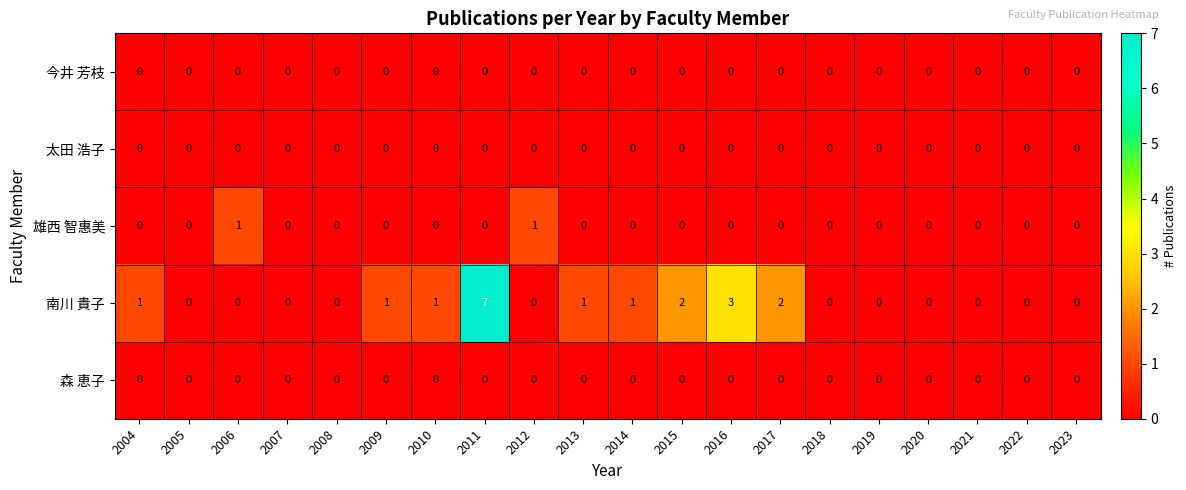

What is the difference between the maximum and second lowest values in the 南川 貴子 series?

7